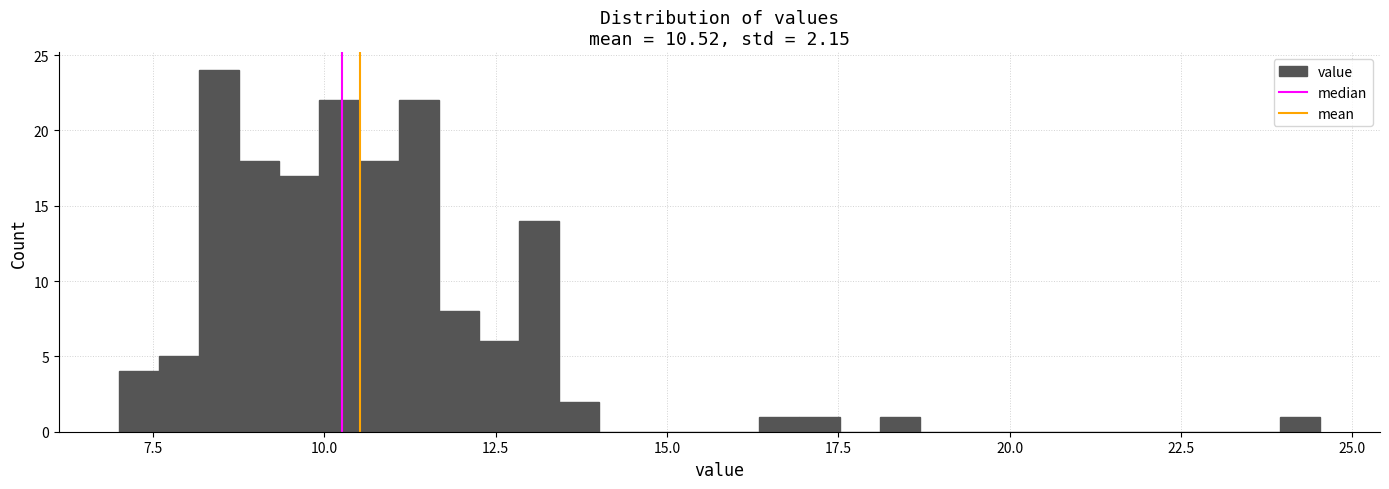

Read against the x-axis, roughly where is the centre of the tallest bar?

8.5